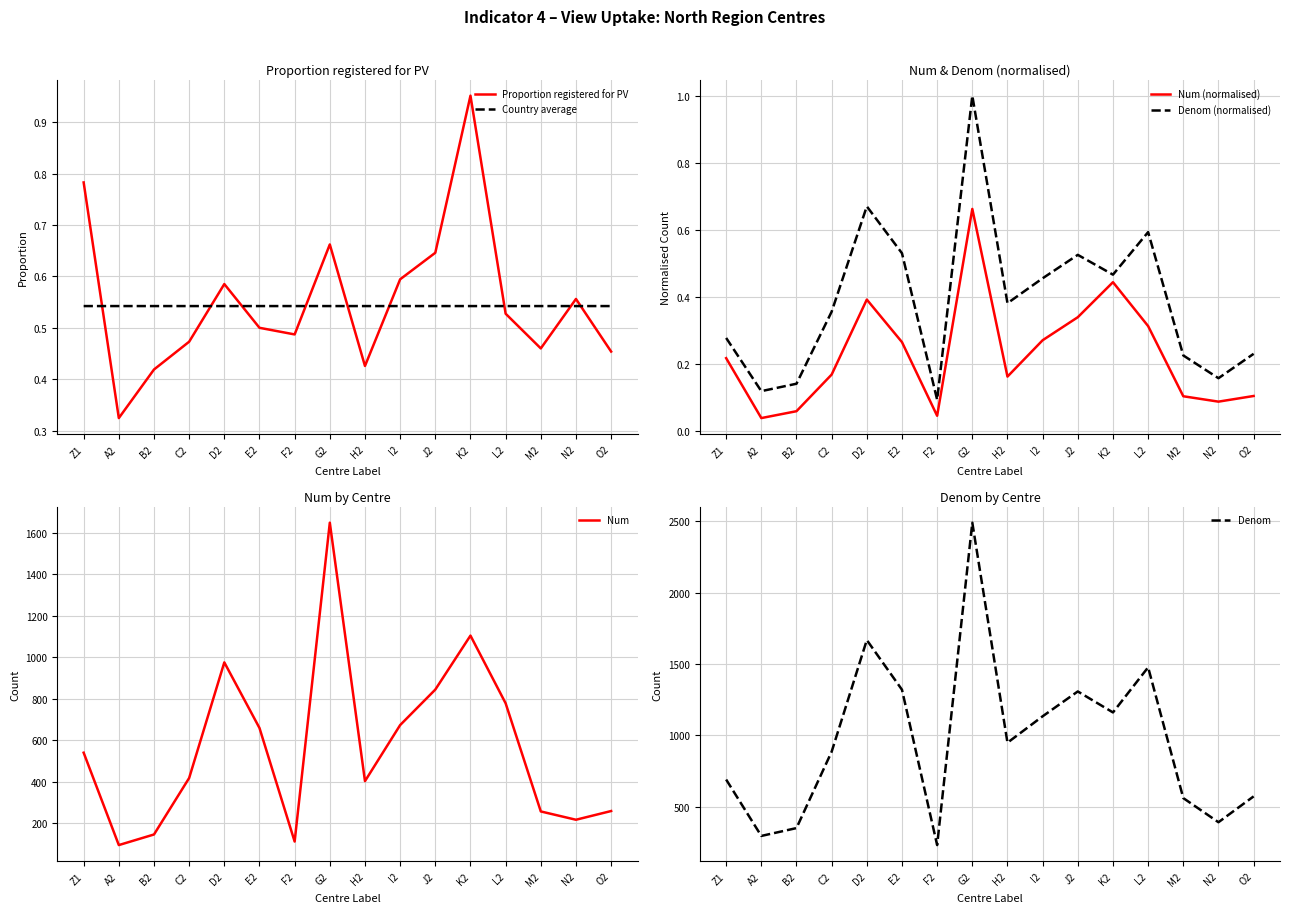

Reading left to right, list all the values displayed in this chart.

Proportion registered for PV: 0.8	0.3	0.4	0.5	0.6	0.5	0.5	0.7	0.4	0.6	0.6	1.0	0.5	0.5	0.6	0.5
Country average: 0.5	0.5	0.5	0.5	0.5	0.5	0.5	0.5	0.5	0.5	0.5	0.5	0.5	0.5	0.5	0.5
Num (normalised): 0.2	0.0	0.1	0.2	0.4	0.3	0.0	0.7	0.2	0.3	0.3	0.4	0.3	0.1	0.1	0.1
Denom (normalised): 0.3	0.1	0.1	0.4	0.7	0.5	0.1	1.0	0.4	0.5	0.5	0.5	0.6	0.2	0.2	0.2
Num: 541.0	96.0	147.0	419.0	976.0	660.0	113.0	1649.0	404.0	674.0	845.0	1105.0	779.0	258.0	218.0	260.0
Denom: 691.0	296.0	351.0	886.0	1668.0	1320.0	232.0	2490.0	949.0	1134.0	1308.0	1161.0	1477.0	561.0	392.0	573.0